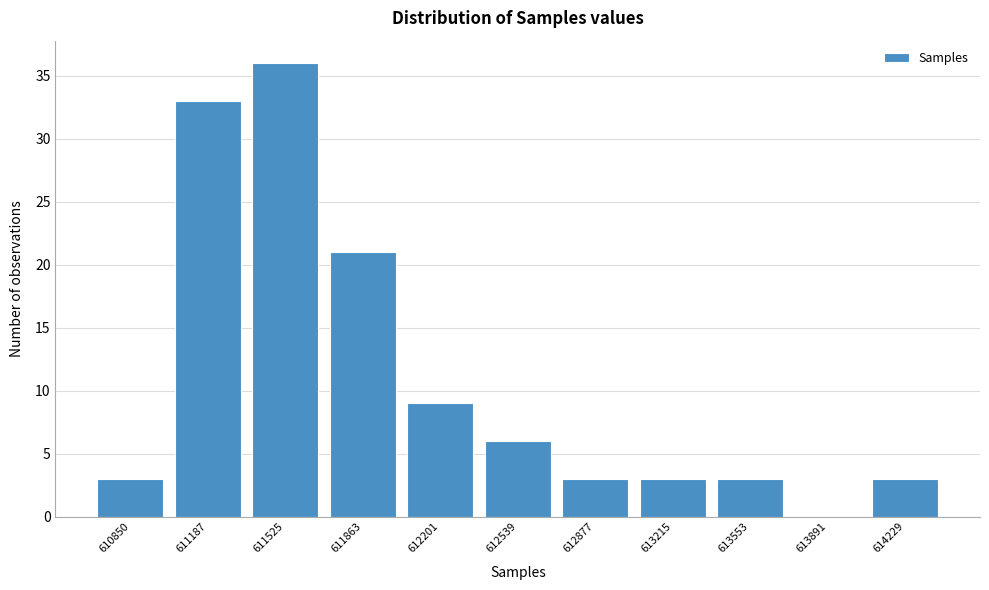

Reading left to right, what are all the values shown in this chart?

610850=3	611187=33	611525=36	611863=21	612201=9	612539=6	612877=3	613215=3	613553=3	613891=0	614229=3